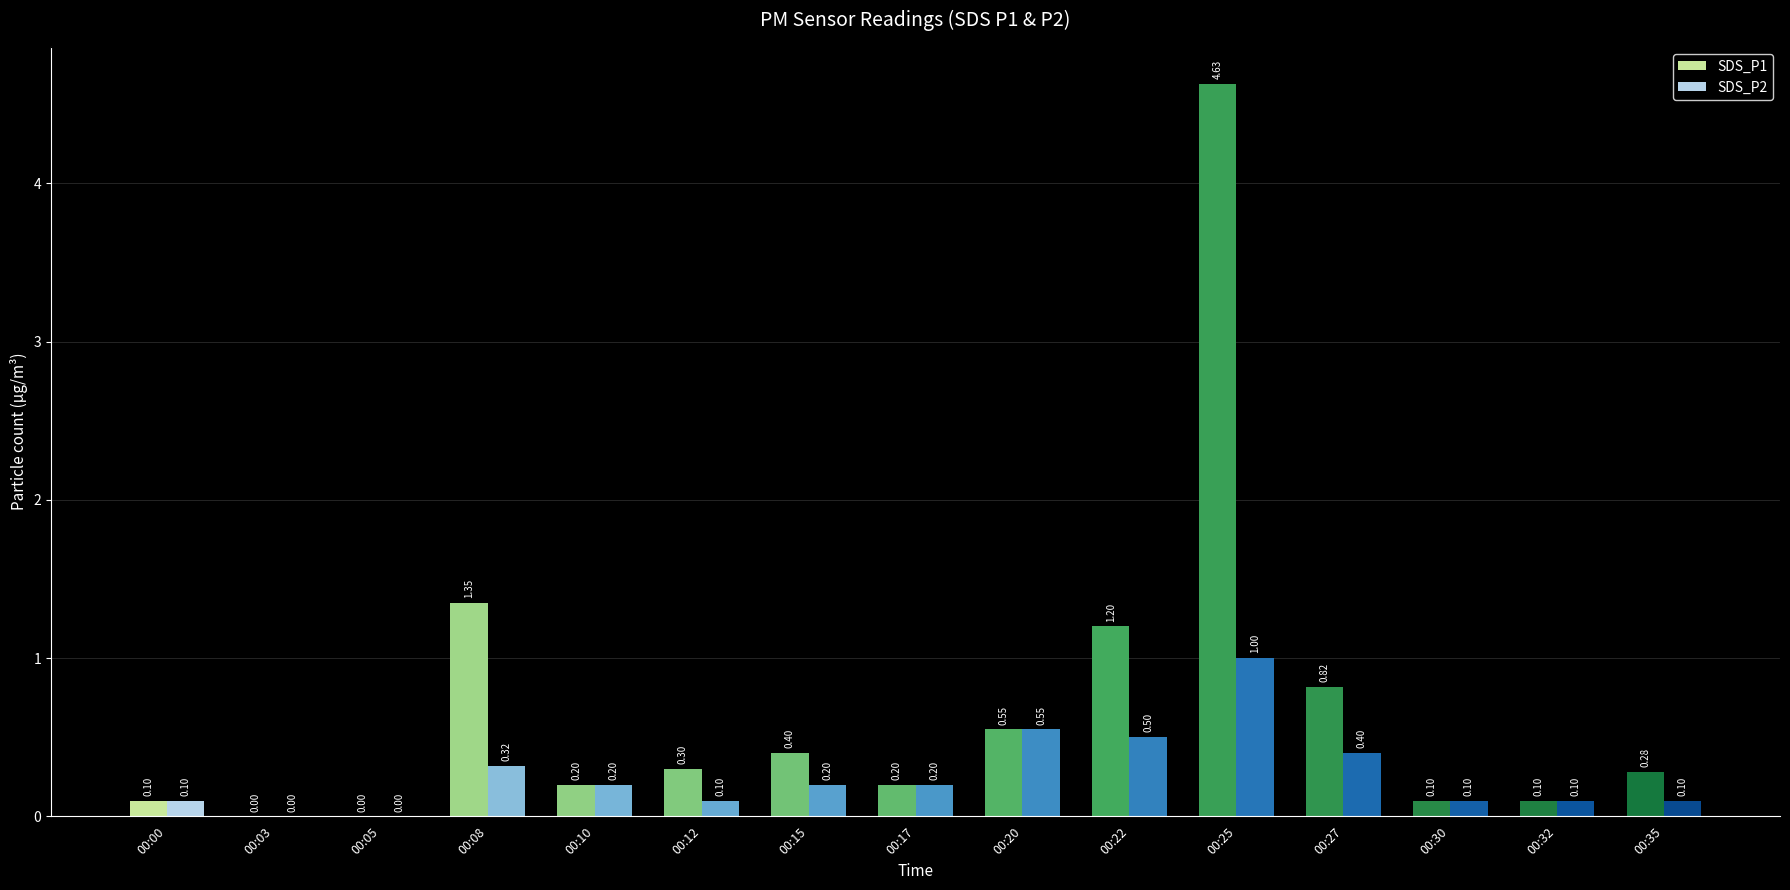

What is the approximate value of SDS_P1 at 00:17?

0.2